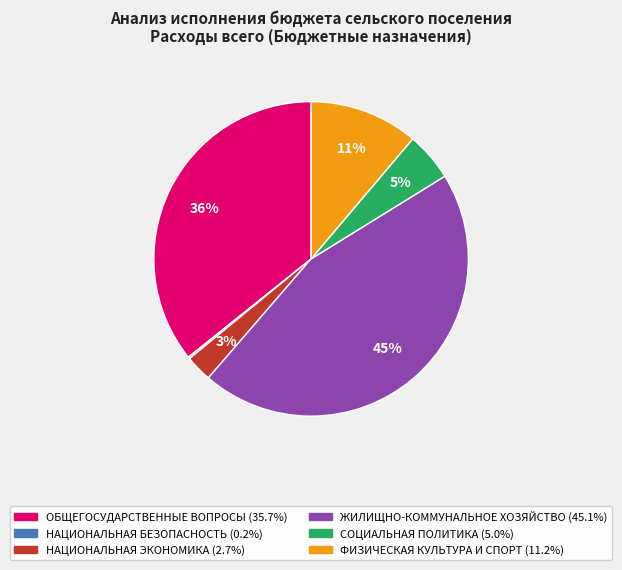

Which has a higher value, СОЦИАЛЬНАЯ ПОЛИТИКА or ЖИЛИЩНО-КОММУНАЛЬНОЕ ХОЗЯЙСТВО?

ЖИЛИЩНО-КОММУНАЛЬНОЕ ХОЗЯЙСТВО